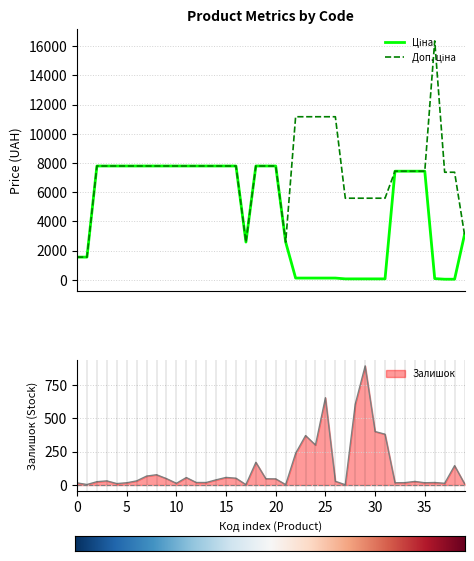

True or false: Доп. ціна and Залишок cross at least once.

False